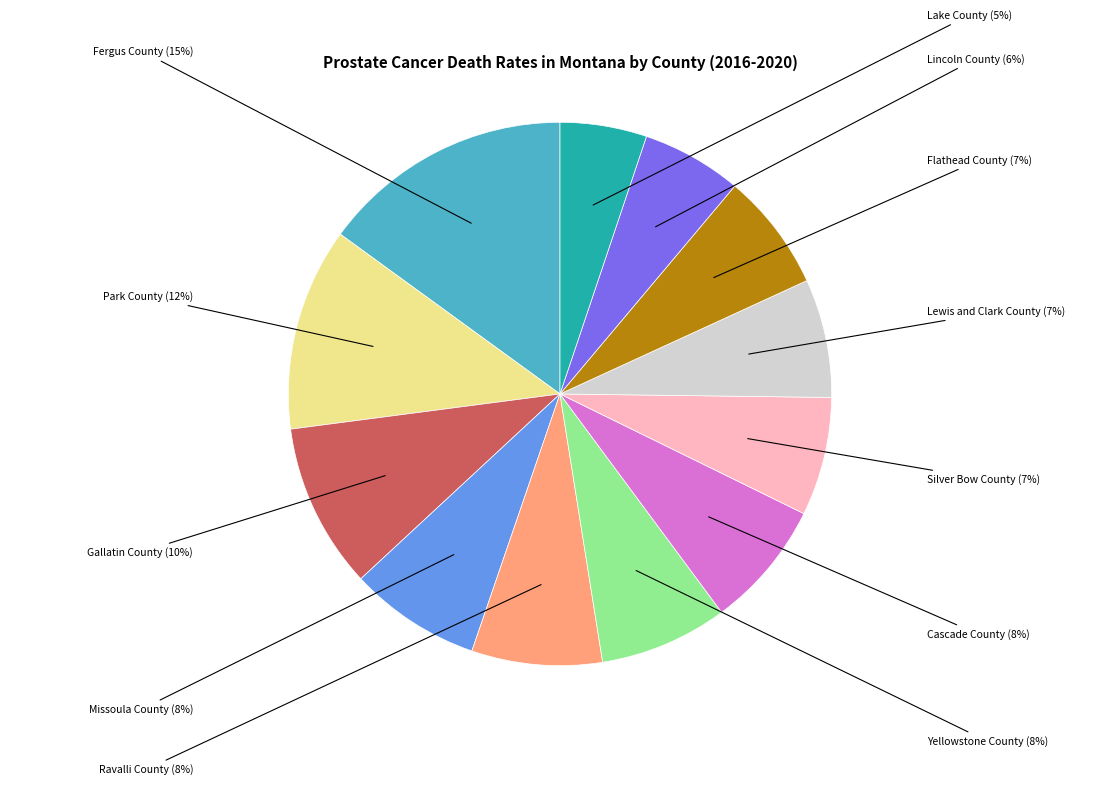

Does any single category account for the majority?

No